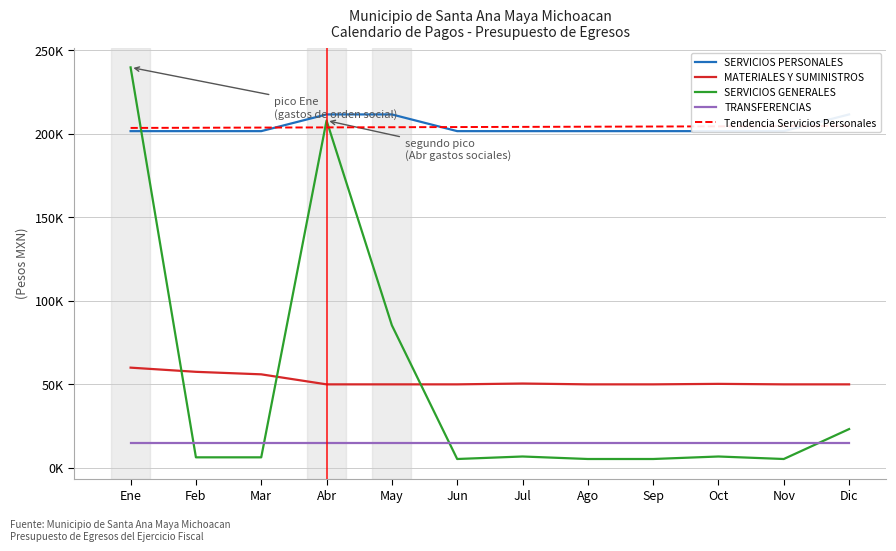

Count the number of categories in the chart.

12